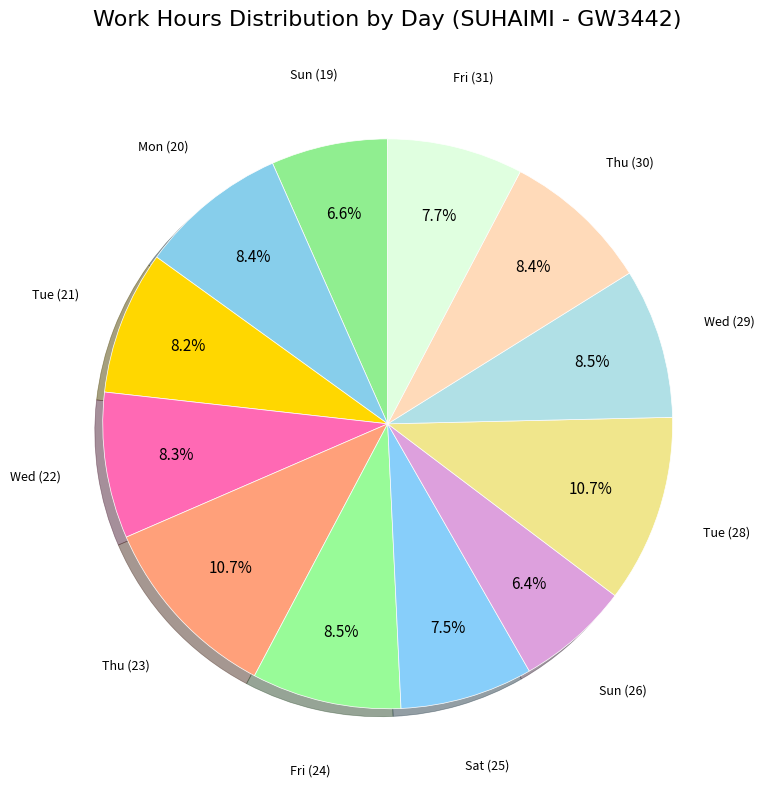

Count the number of slices in the pie.

12